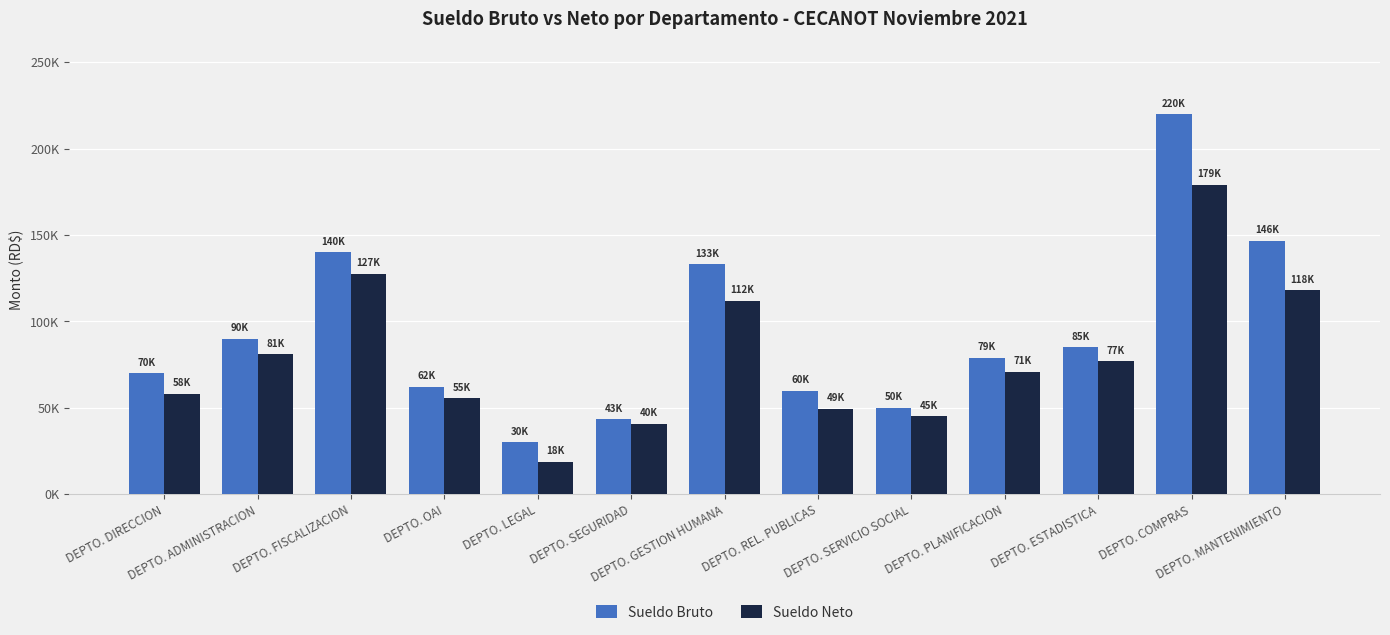

What is the sum of the Sueldo Neto values at DEPTO. ESTADISTICA and DEPTO. COMPRAS?

256129.3